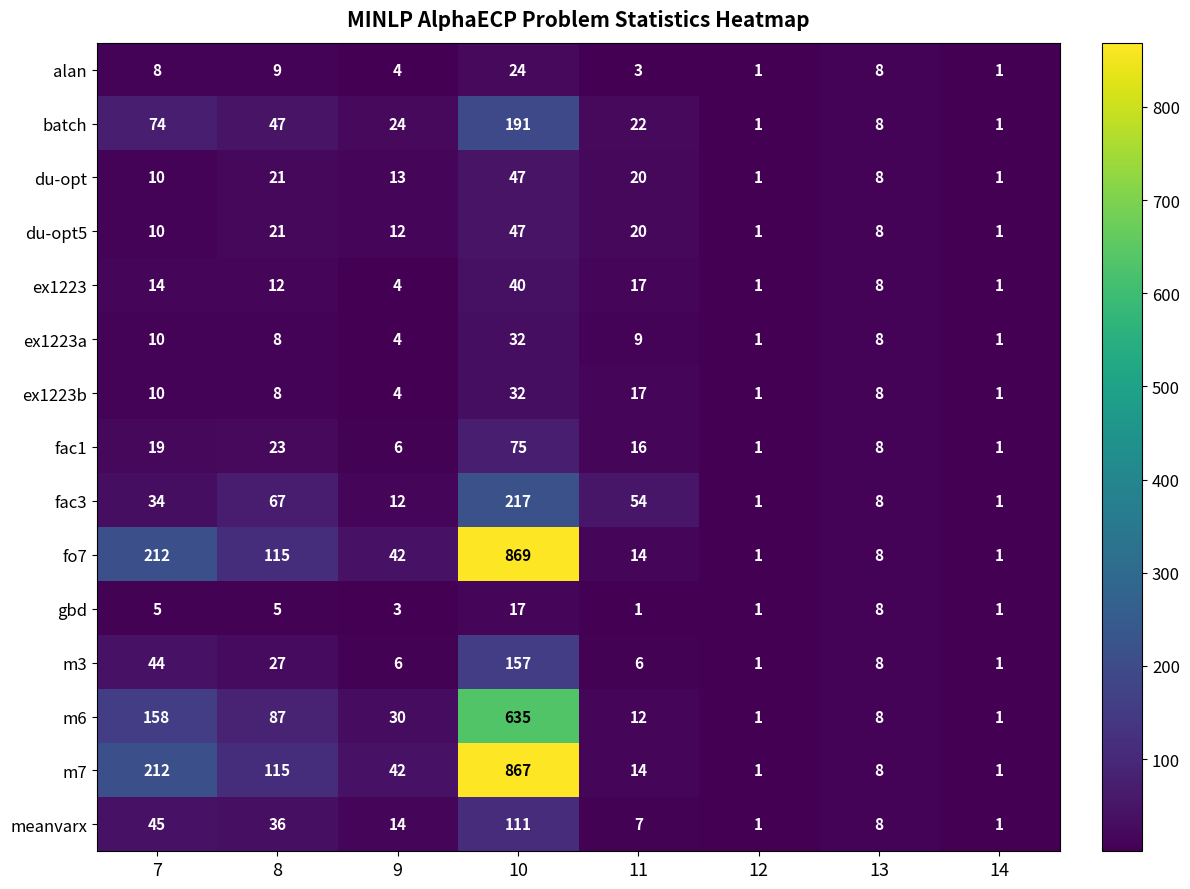

What is the spread (max minus min) of values at 9?

39